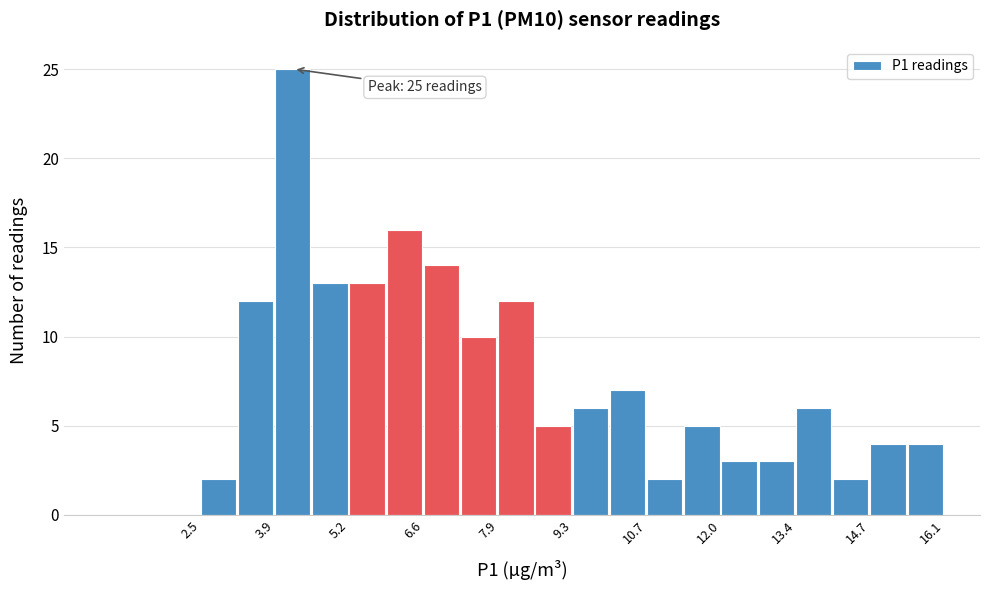

Read against the x-axis, roughly where is the centre of the tallest bar?

4.2